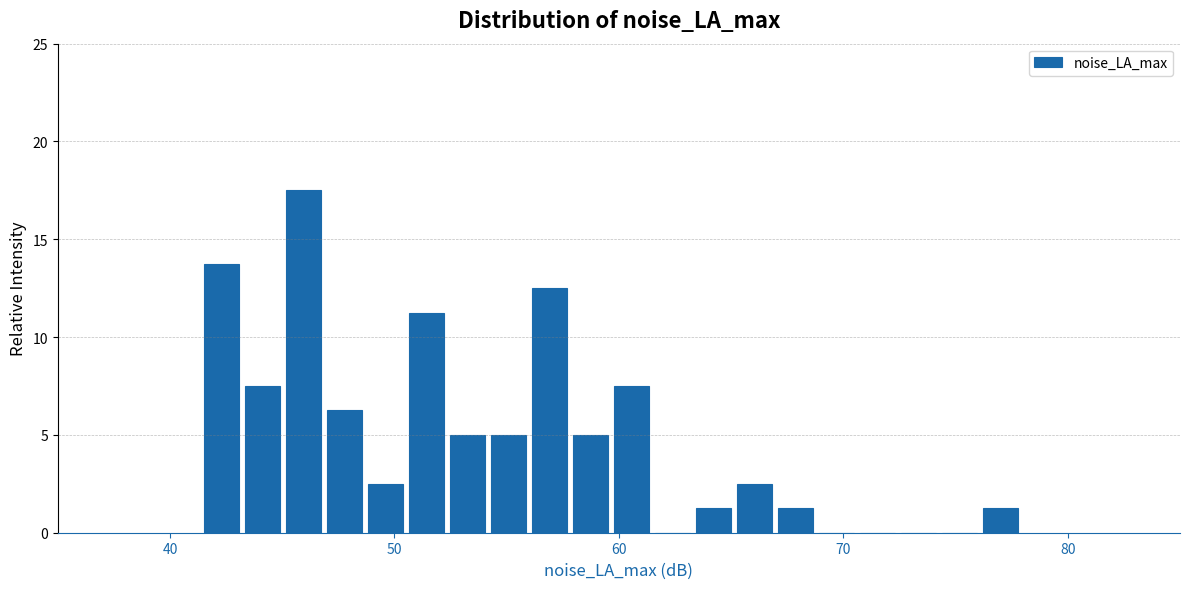

Read against the x-axis, roughly where is the centre of the tallest bar?

46